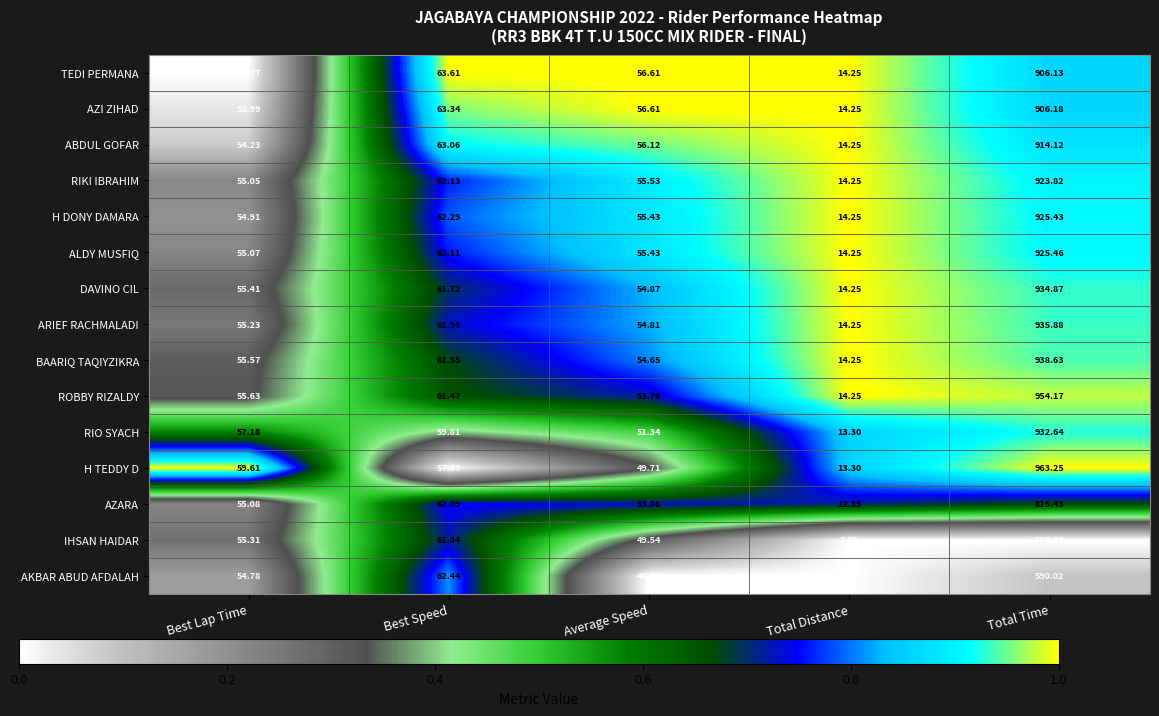

At which label does AKBAR ABUD AFDALAH reach its peak?

Total Time